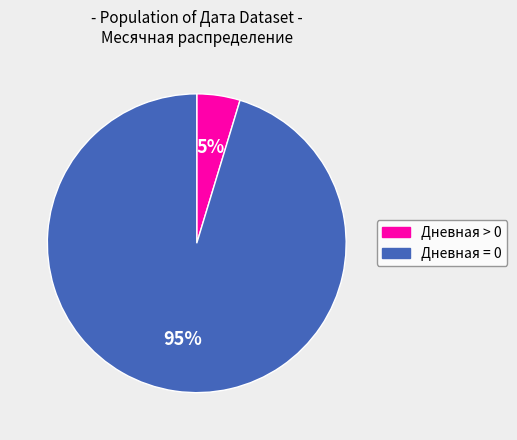

True or false: Дневная = 0 accounts for 95% of the total.

True